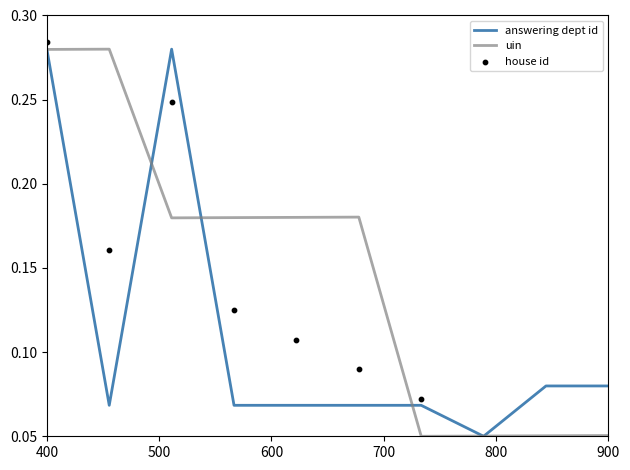

Which series has the largest total across all categories?

uin